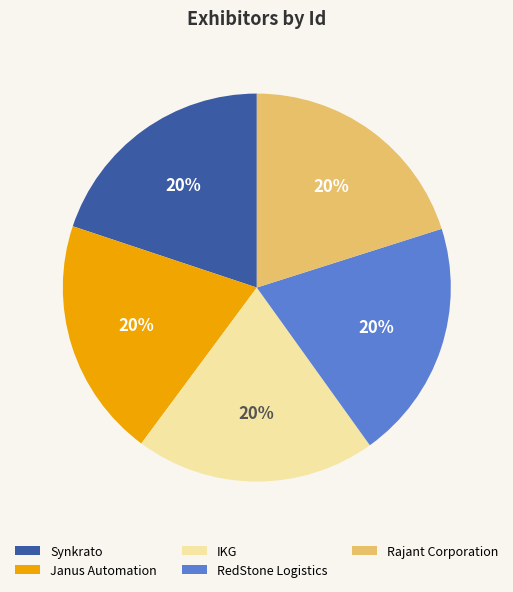

Combined, do Synkrato and Rajant Corporation account for over 50%?

No